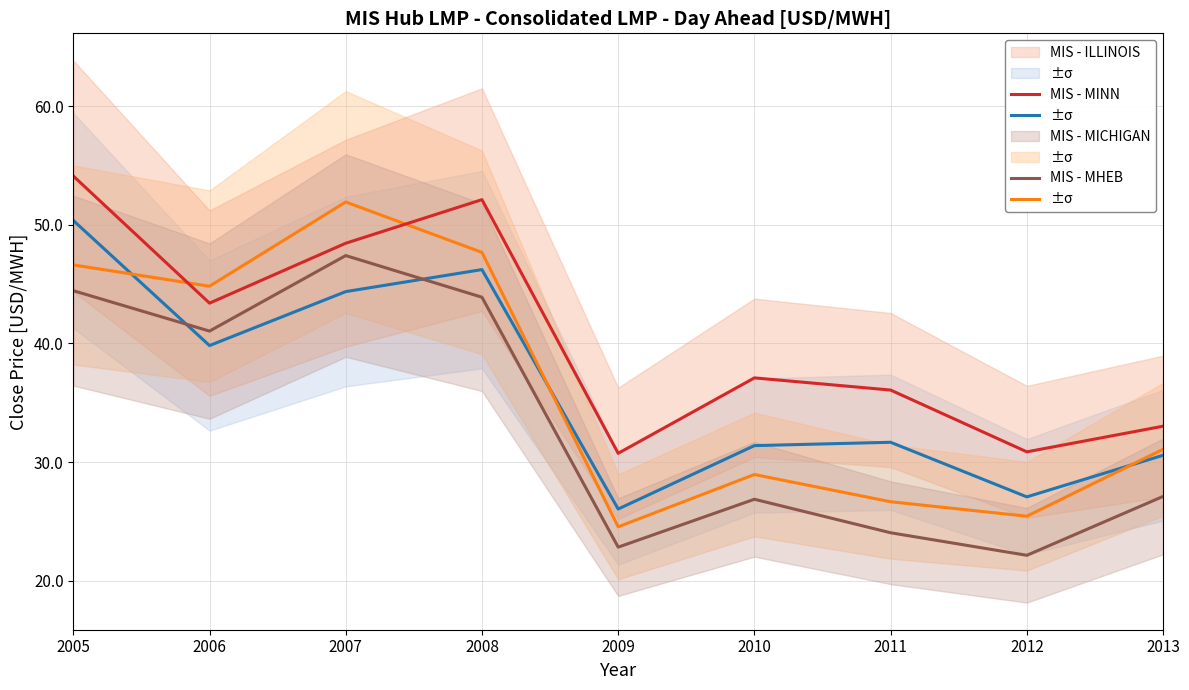

True or false: MIS - MICHIGAN and MIS - MINN intersect in this chart.

True